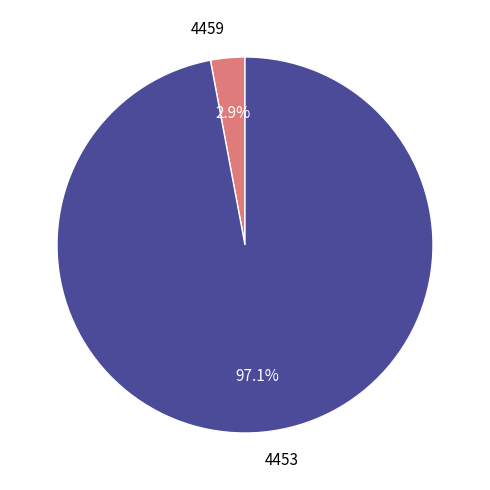

How many slices are in this pie chart?

2